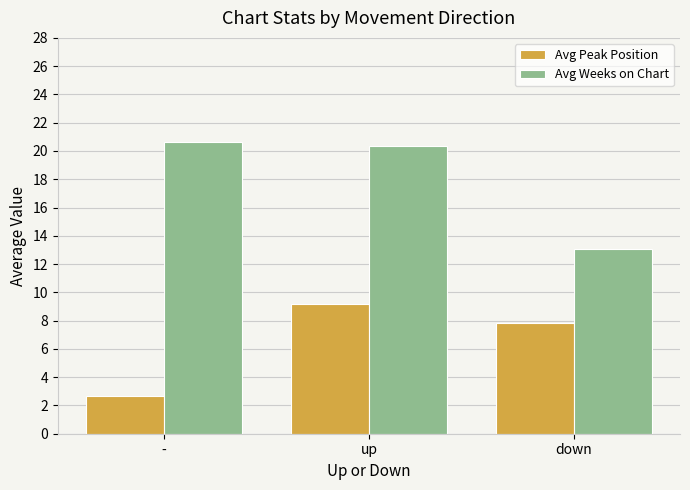

True or false: Avg Peak Position has a value of 9.2 at up.

True